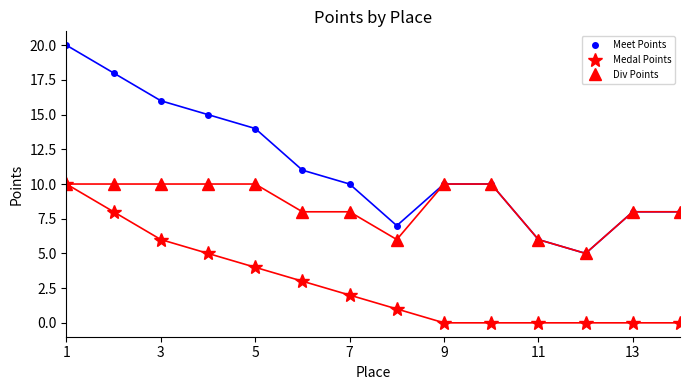

Count the number of categories in the chart.

14